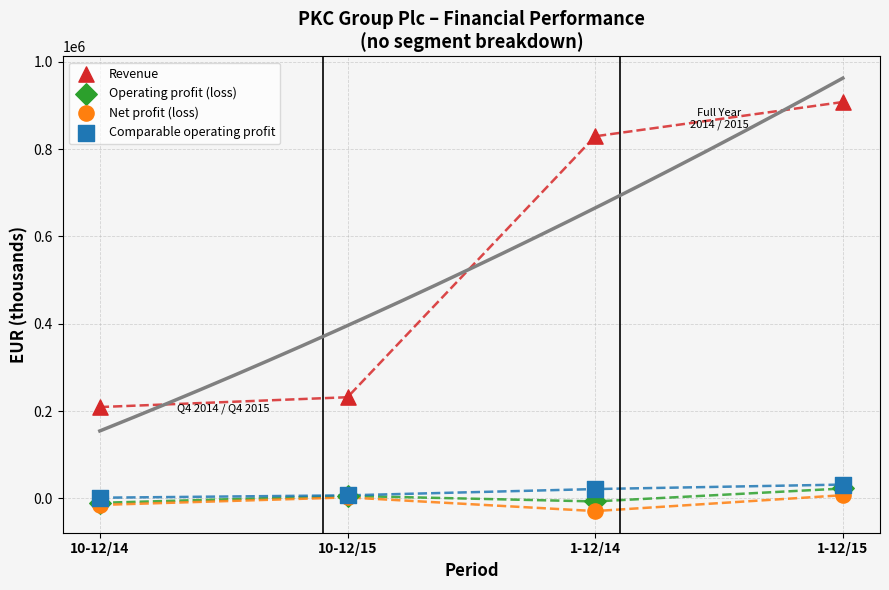

Across all series, what Y value is closest to 439495?

231753